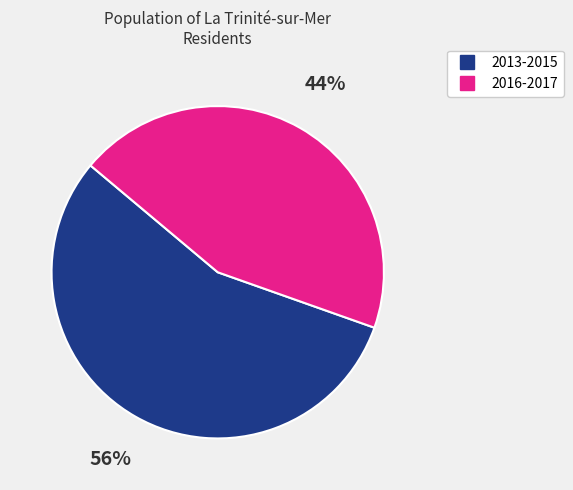

To the nearest percent, what is the average slice percentage?

50%